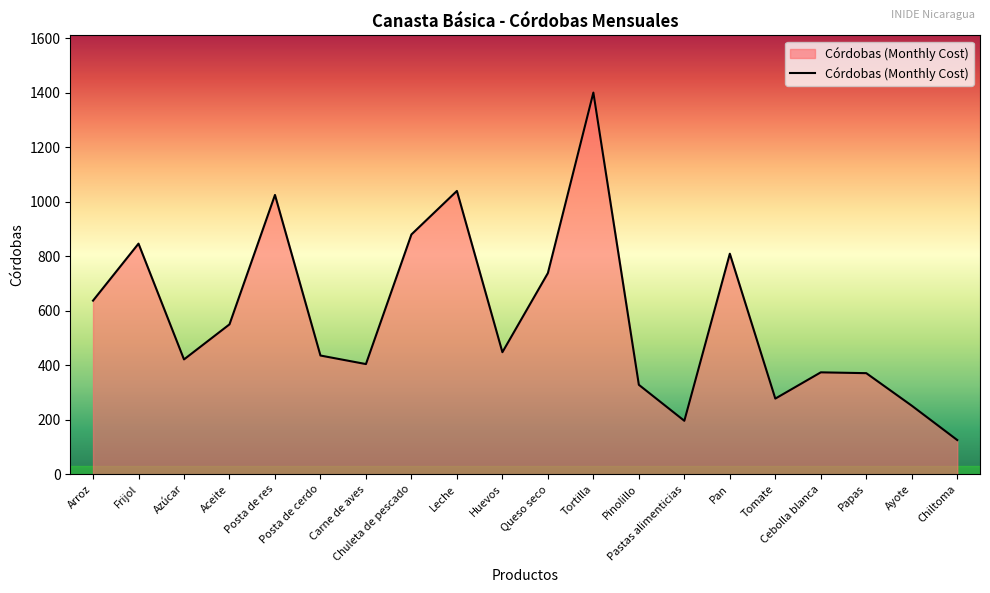

What position from the right is Pastas alimenticias?

7